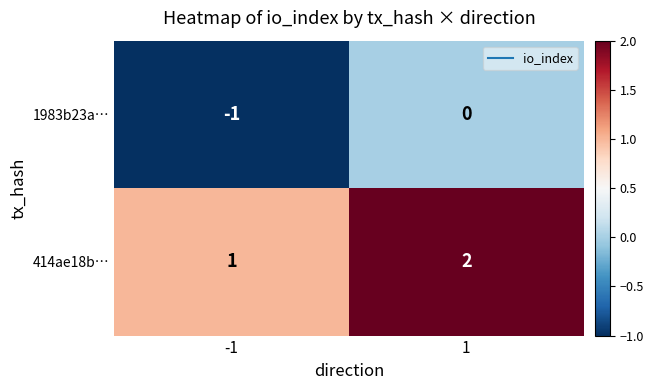

What is the sum of all 414ae18b… values?

3